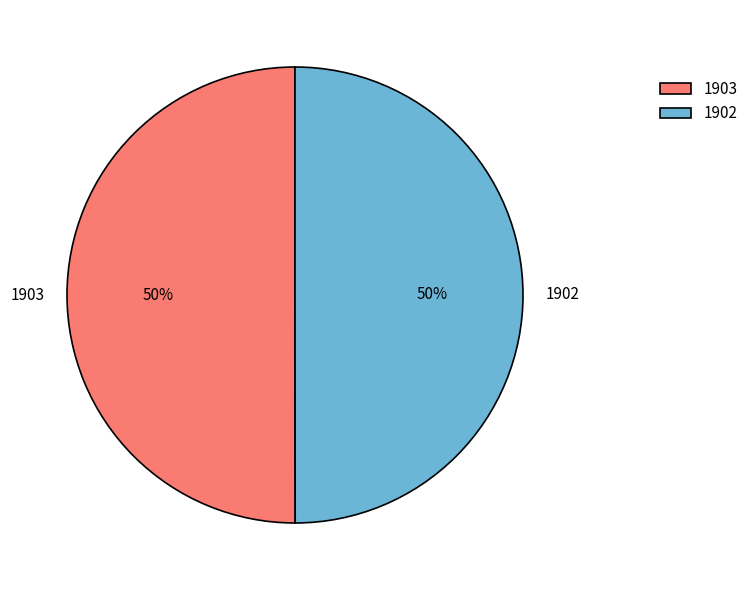

Do 1903 and 1902 together represent more than half of the pie?

Yes